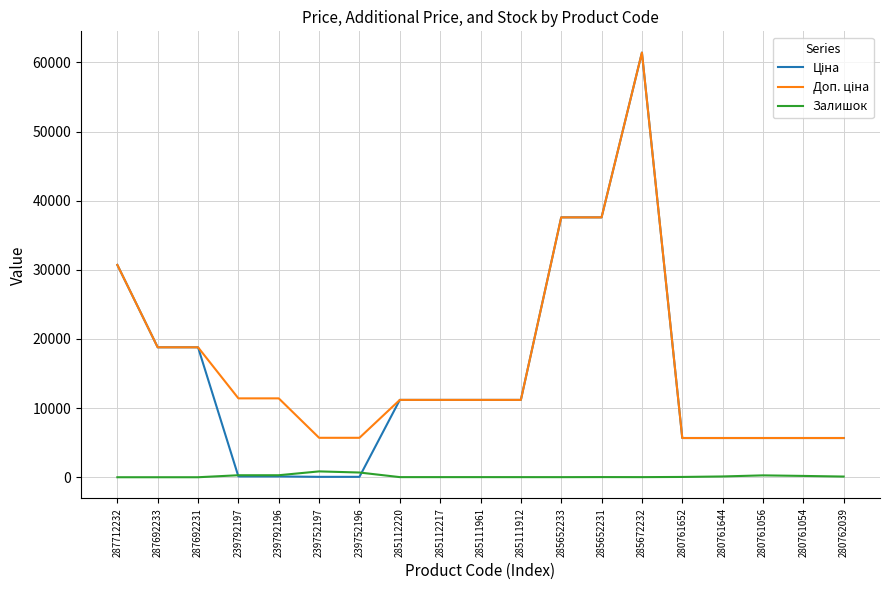

Which label corresponds to the largest value in the chart?

285672232